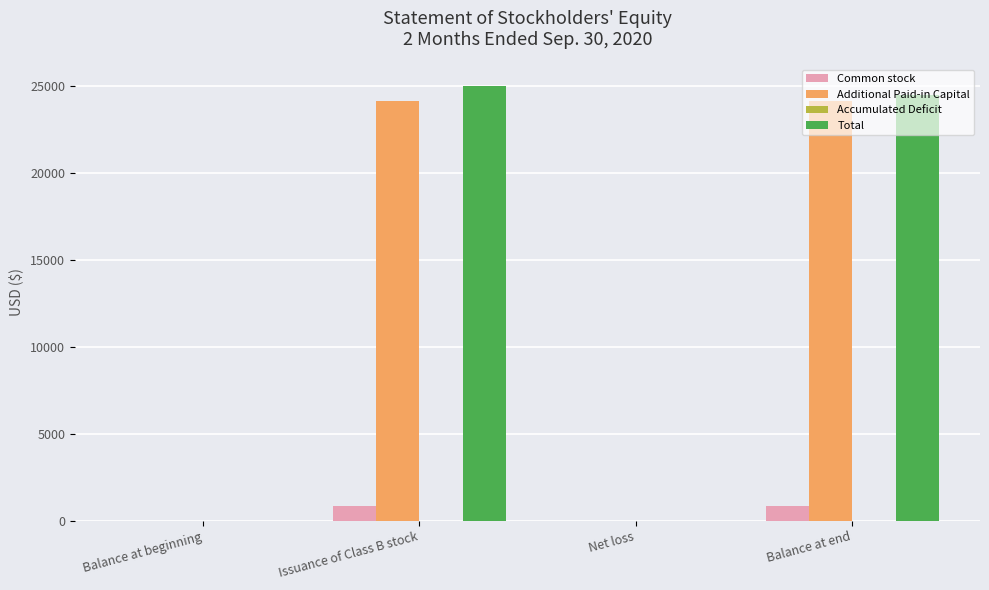

Which label corresponds to the largest value in the chart?

Issuance of Class B stock